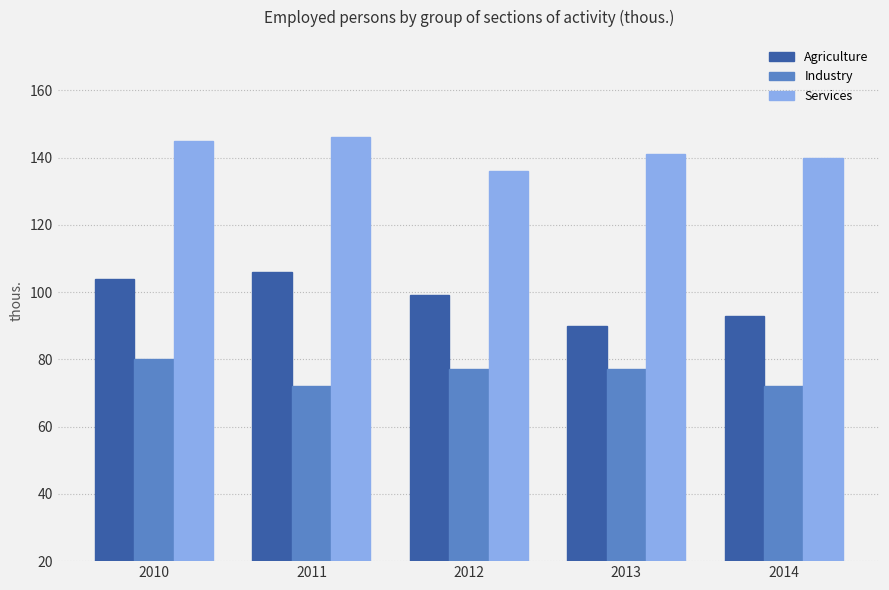

What is the difference between the maximum and second lowest values in the Services series?

6